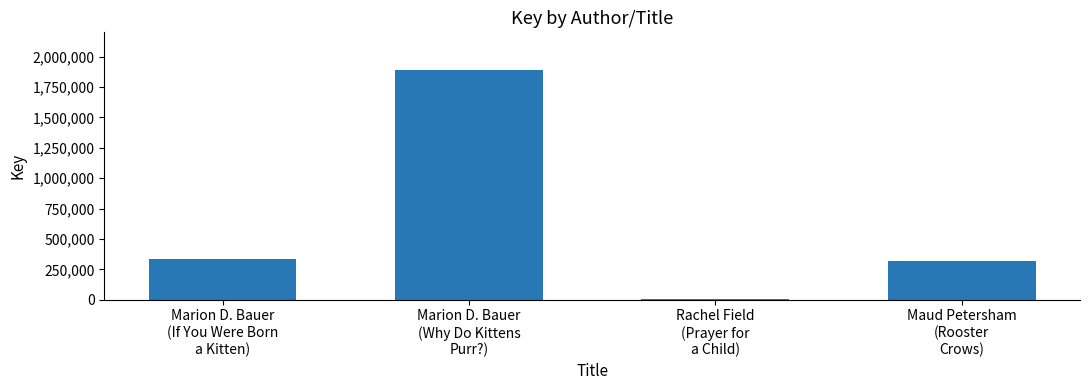

What is the greatest value displayed?

1894033